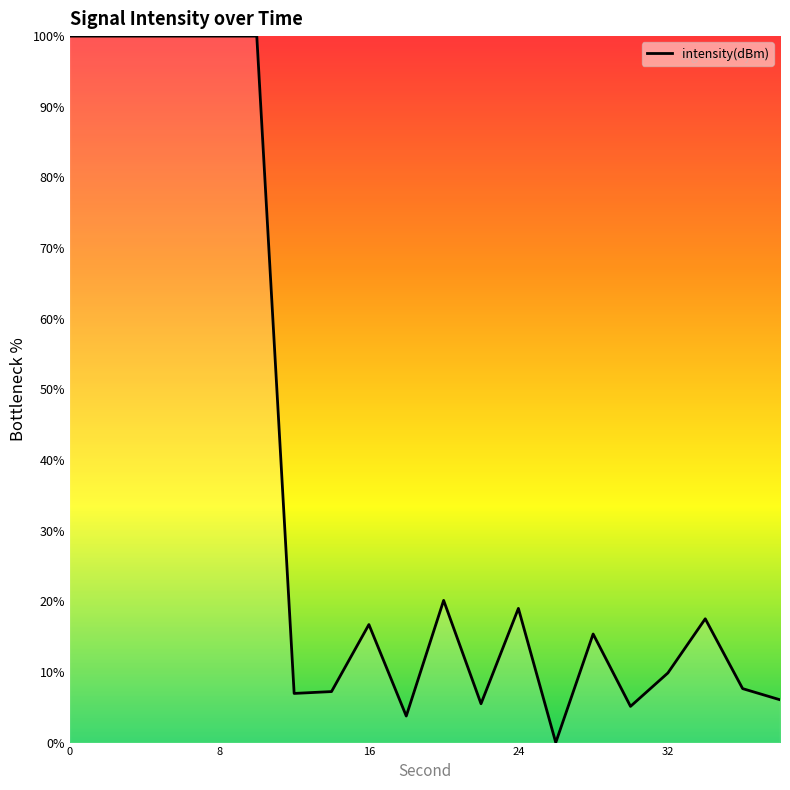

What is the greatest value displayed?

100.0